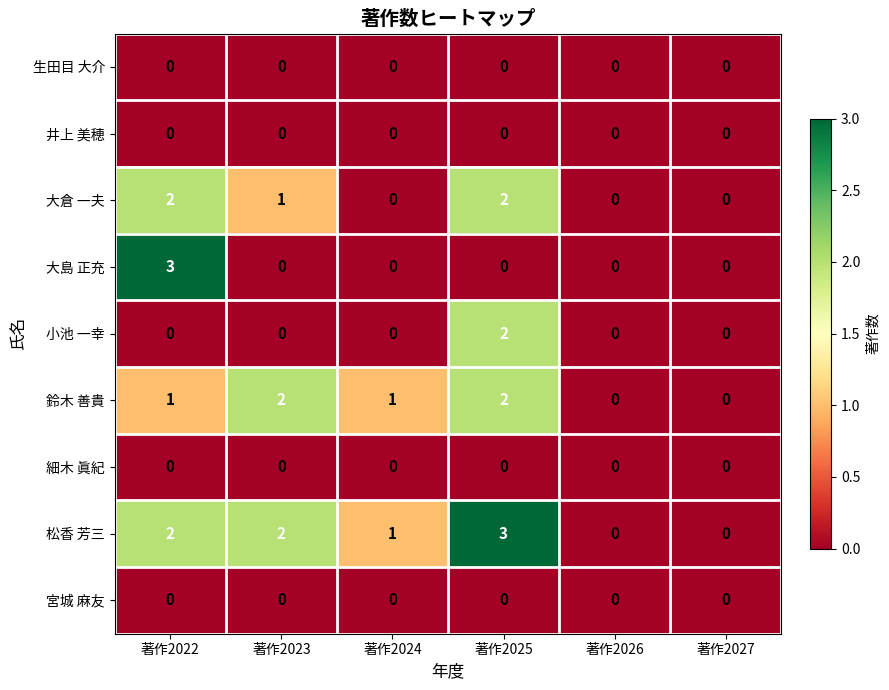

True or false: 生田目 大介 has a value of 0 at 著作2026.

True